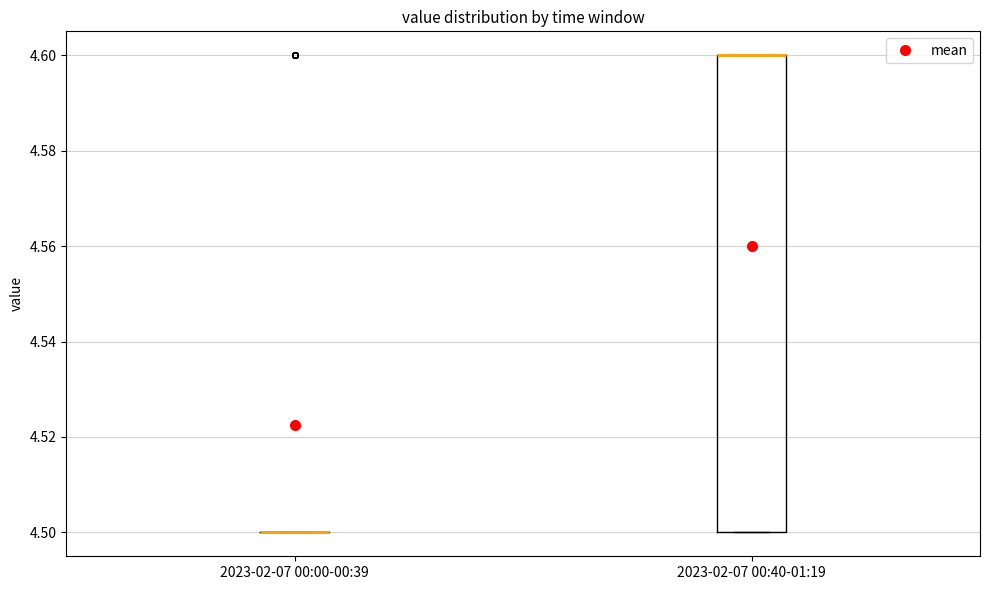

Comparing the boxes themselves (not the whiskers), which one is the tallest?

2023-02-07 00:40-01:19